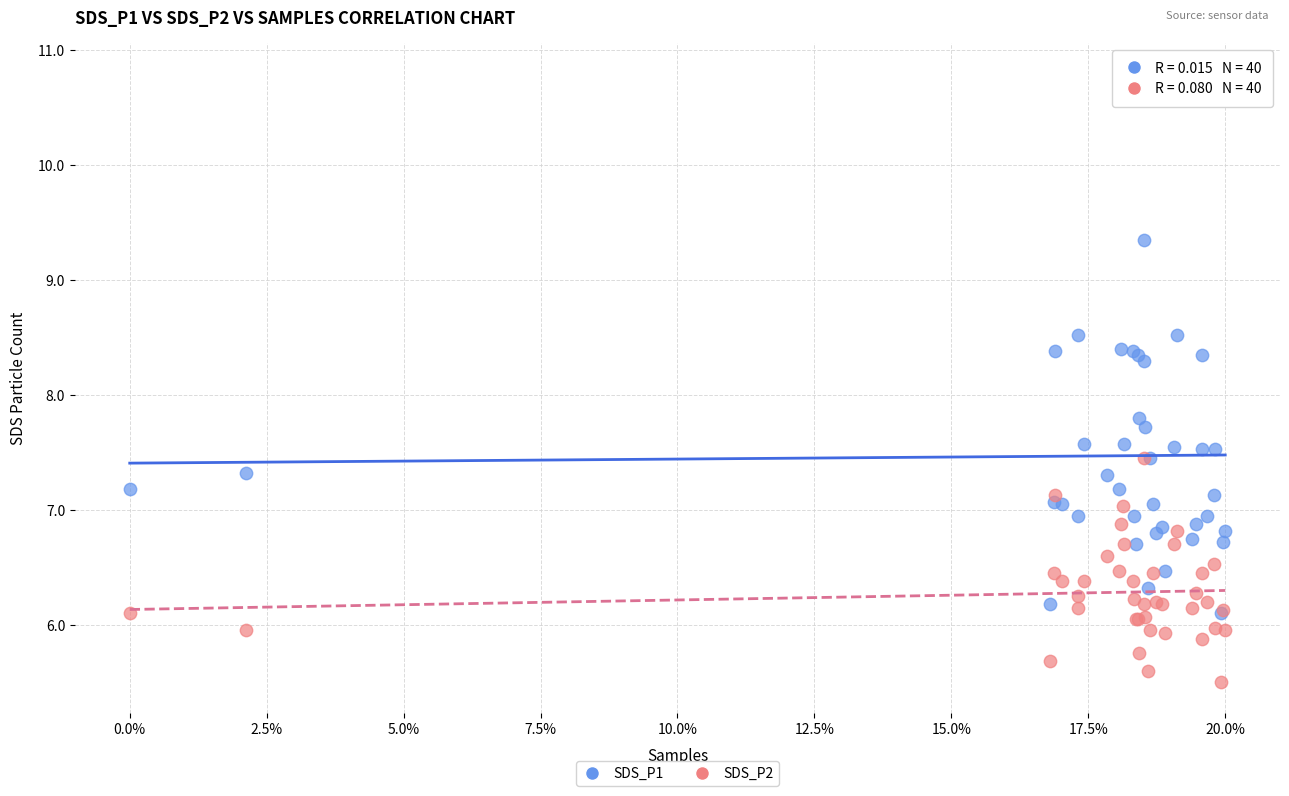

Across all series, what Y value is closest to 8?

7.8